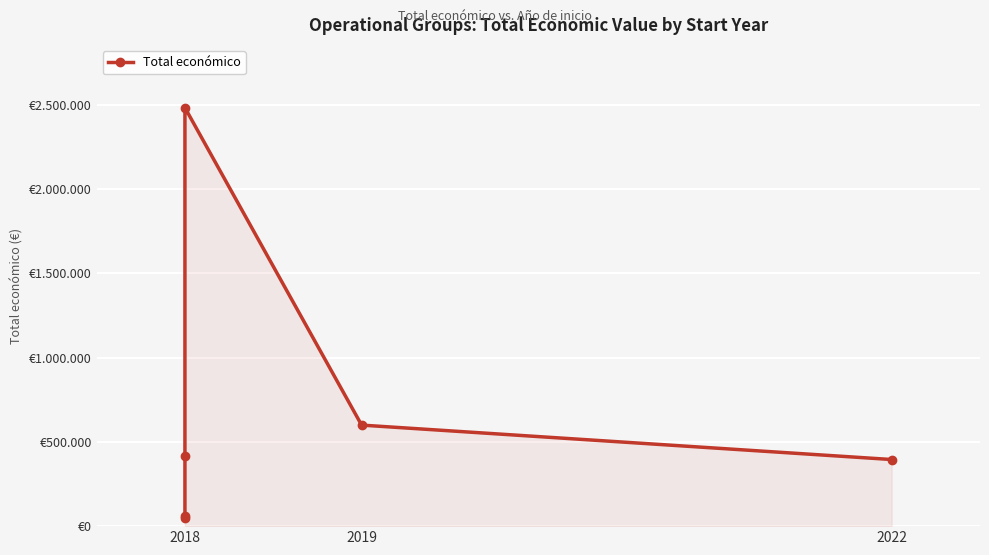

Which label corresponds to the smallest value in the chart?

2018